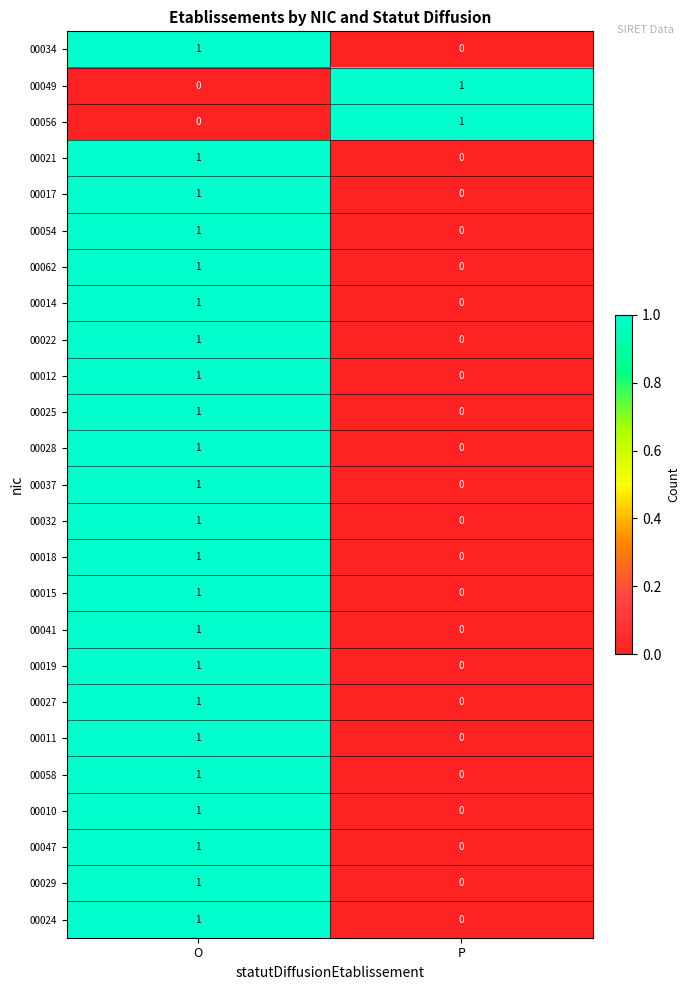

At which category is the sum across all series the highest?

O